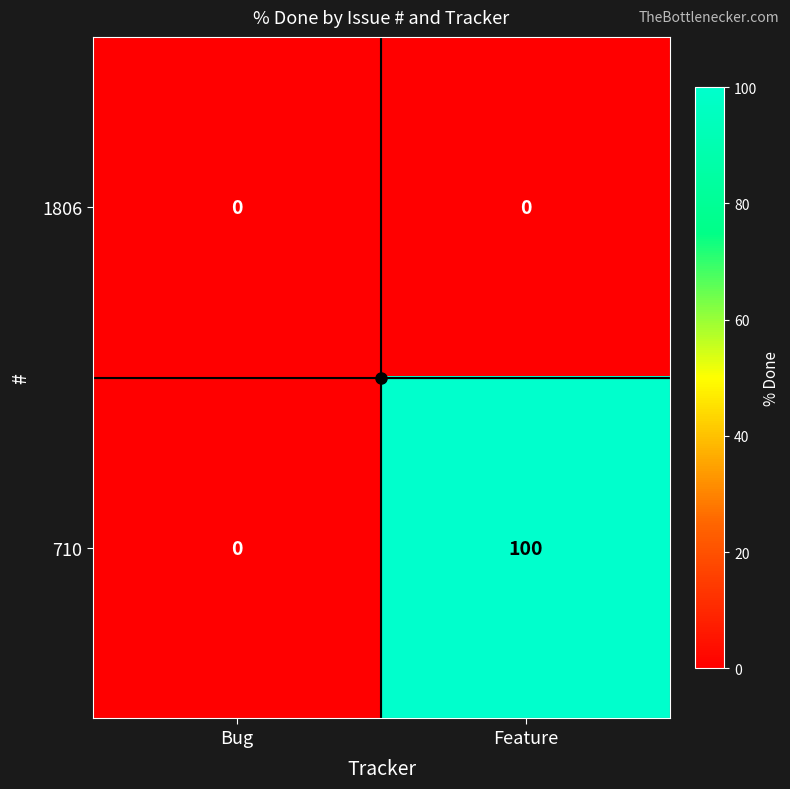

Rank the series by their maximum value, from lowest to highest.

1806, 710